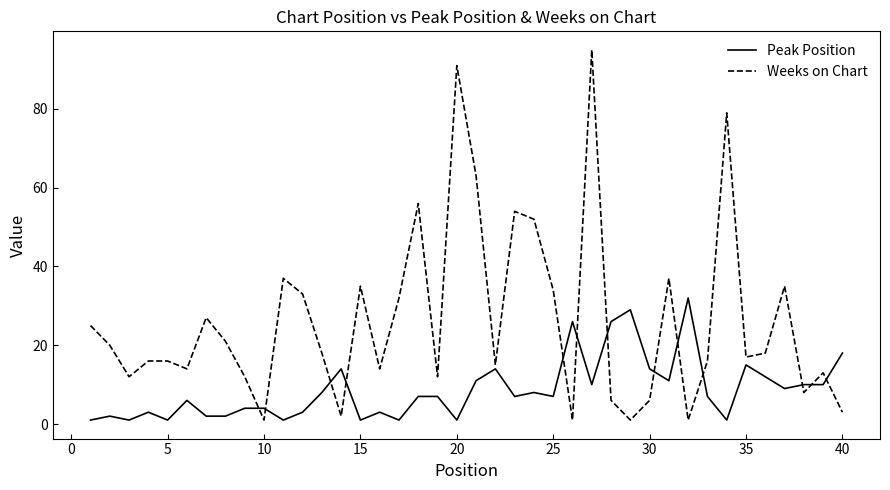

List the series in order of their overall mean, highest first.

Weeks on Chart, Peak Position